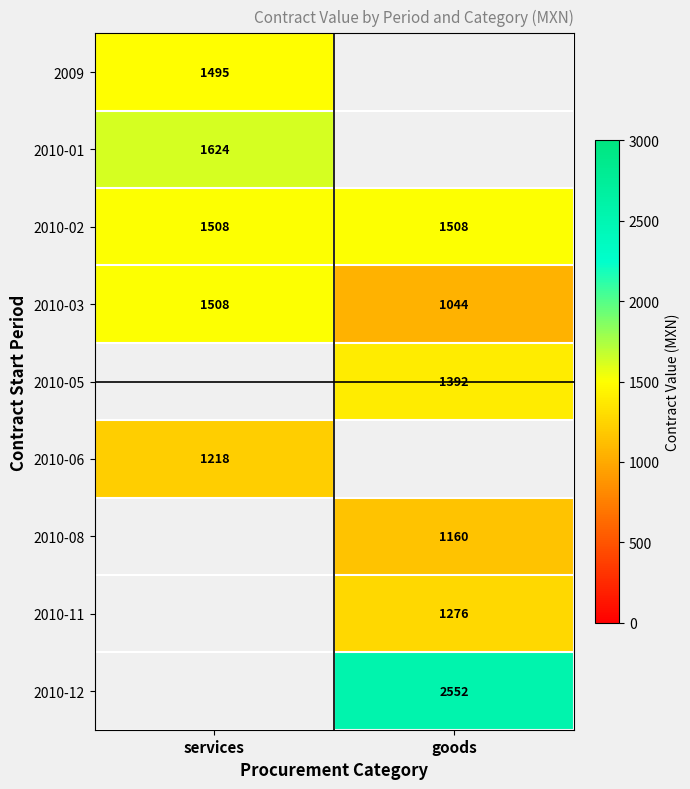

At which category does the chart reach its minimum across all series?

goods